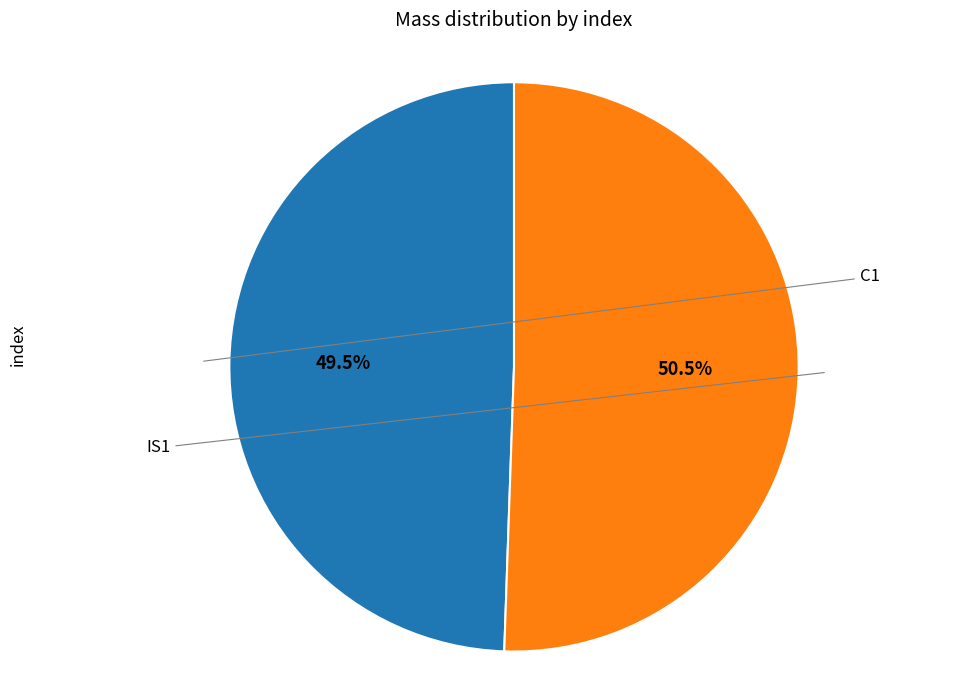

Is there any slice that represents more than half of the pie?

Yes